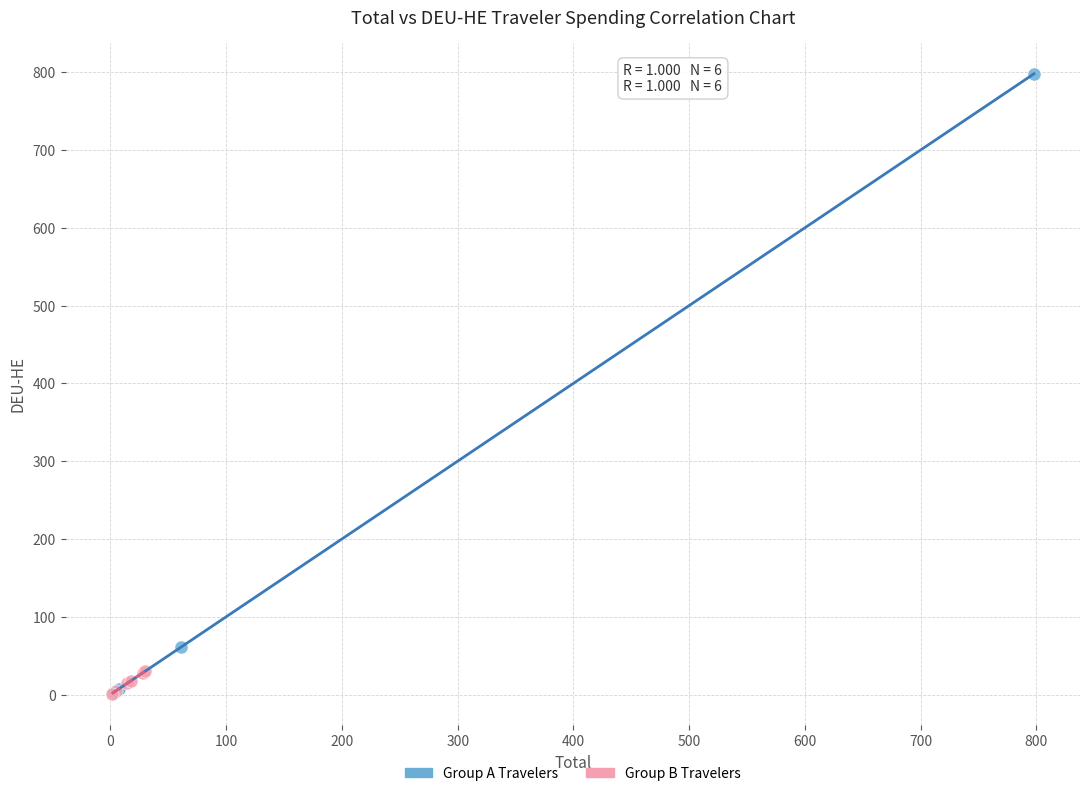

What are all the series names shown in the legend?

Group A Travelers, Group B Travelers